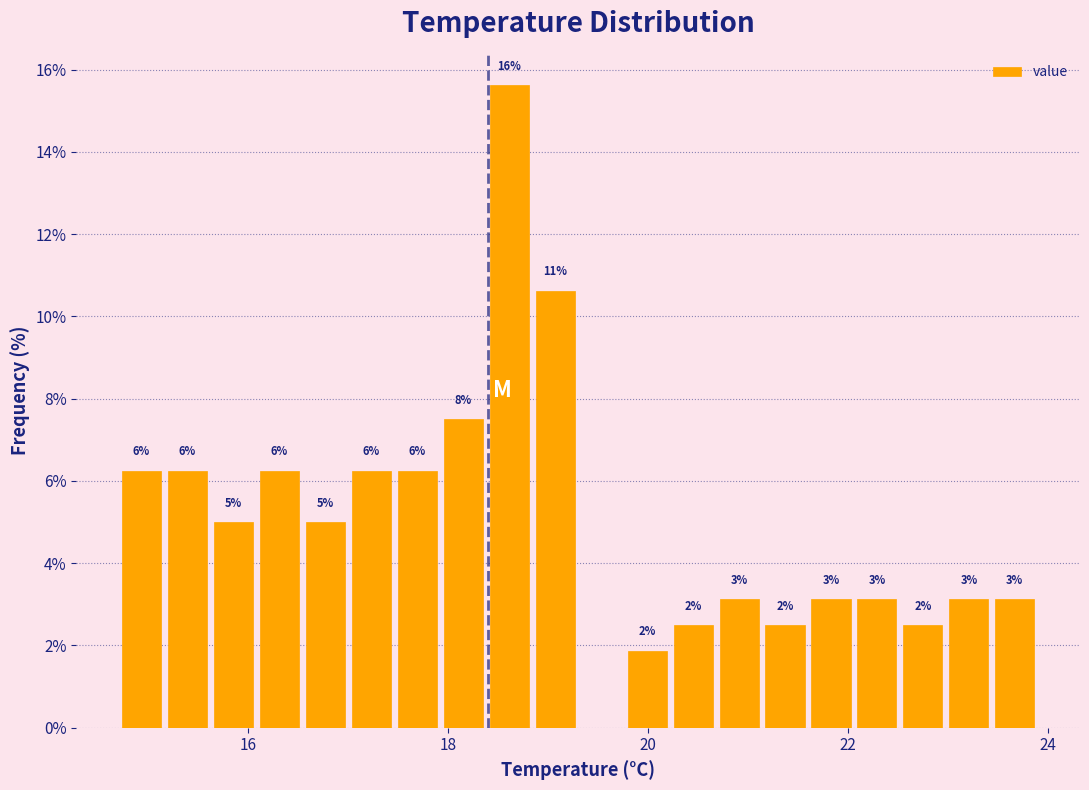

Read against the x-axis, roughly where is the centre of the tallest bar?

18.6